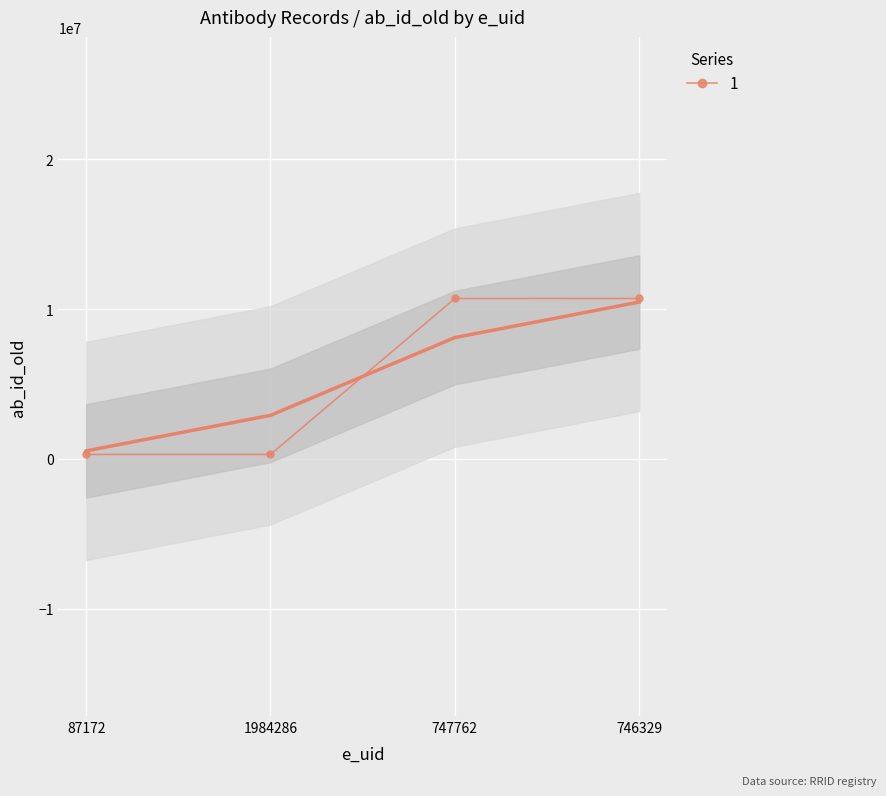

What is the change in value from 1984286 to 746329?

+10399022